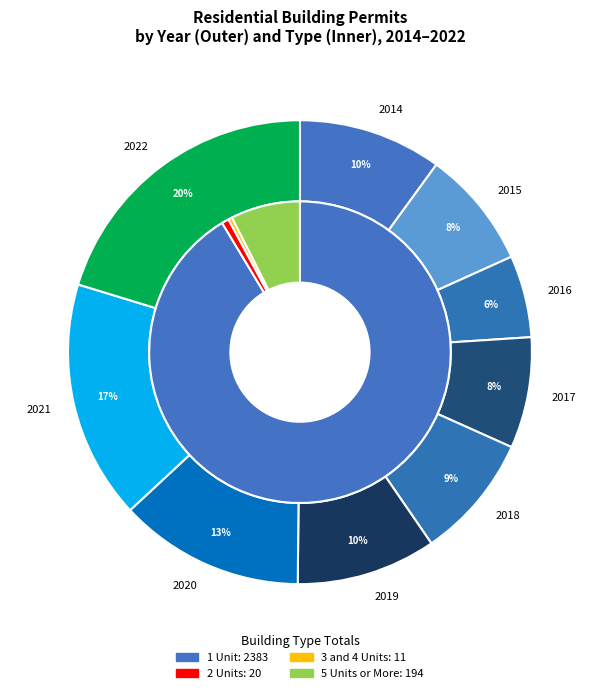

Which slice is the largest?

2022